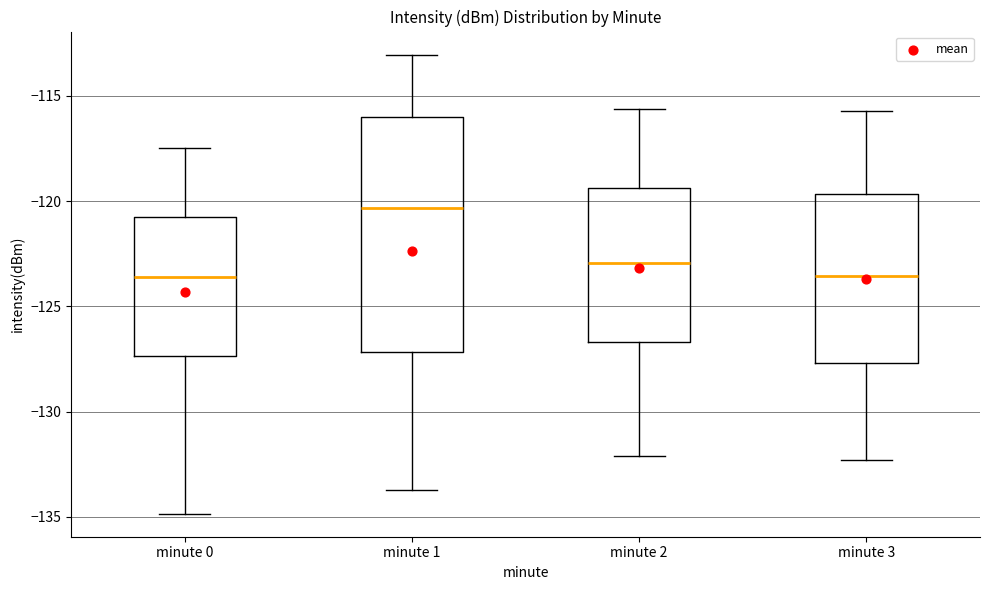

Reading left to right, read every box against the y-axis: the position of its median line, the range the box covers, and the ends of its whiskers. The values are not printed on the chart, so give them approximately, as read against the axis.

minute 0: median -123.5, box -127.5 to -120.5, whiskers -135.0 to -117.5
minute 1: median -120.5, box -127.0 to -116.0, whiskers -133.5 to -113.0
minute 2: median -123.0, box -126.5 to -119.5, whiskers -132.0 to -115.5
minute 3: median -123.5, box -127.5 to -119.5, whiskers -132.5 to -115.5